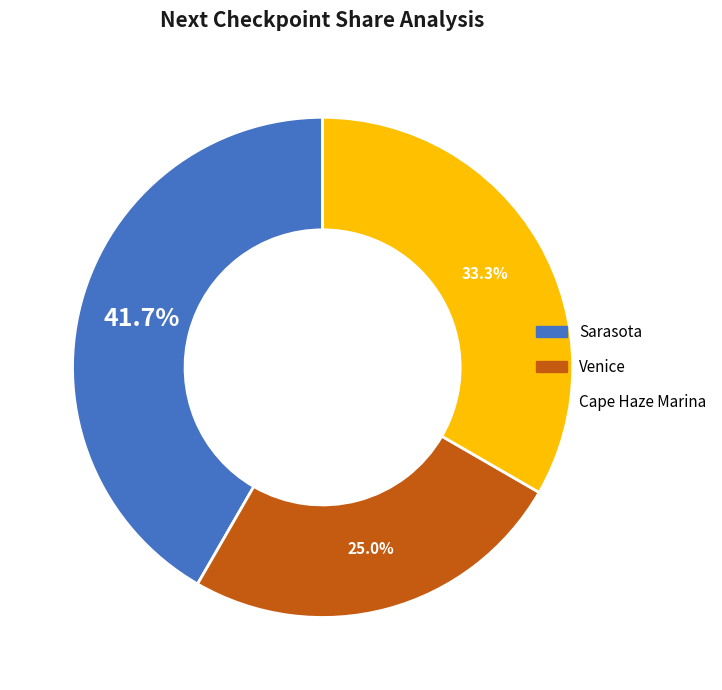

To the nearest percent, what portion does Sarasota represent?

42%